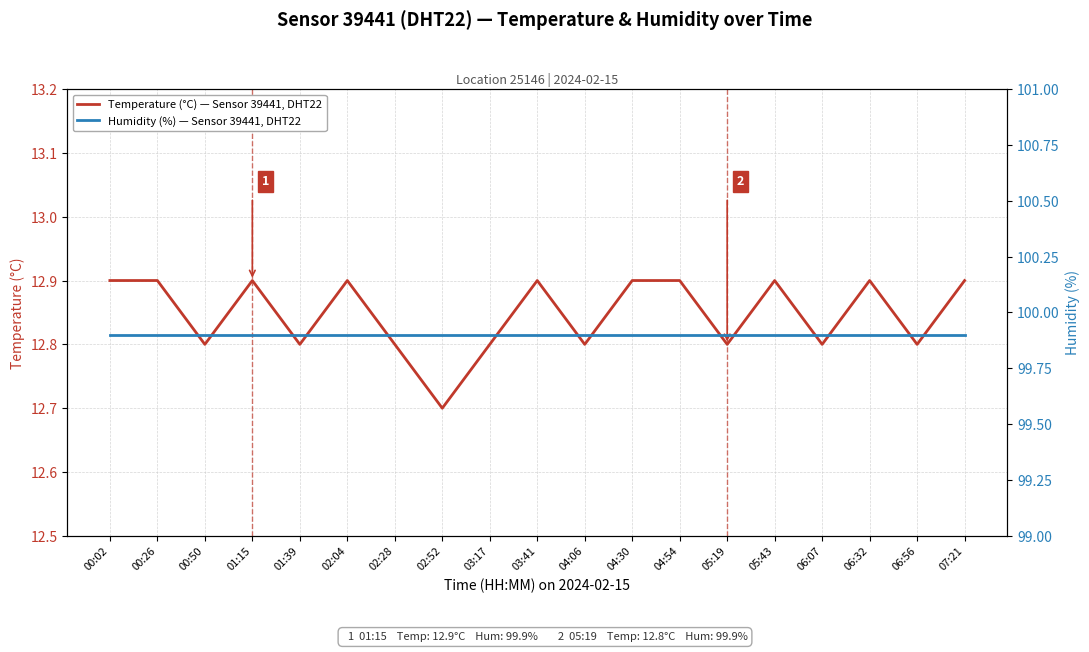

How many lines are shown in the chart?

2